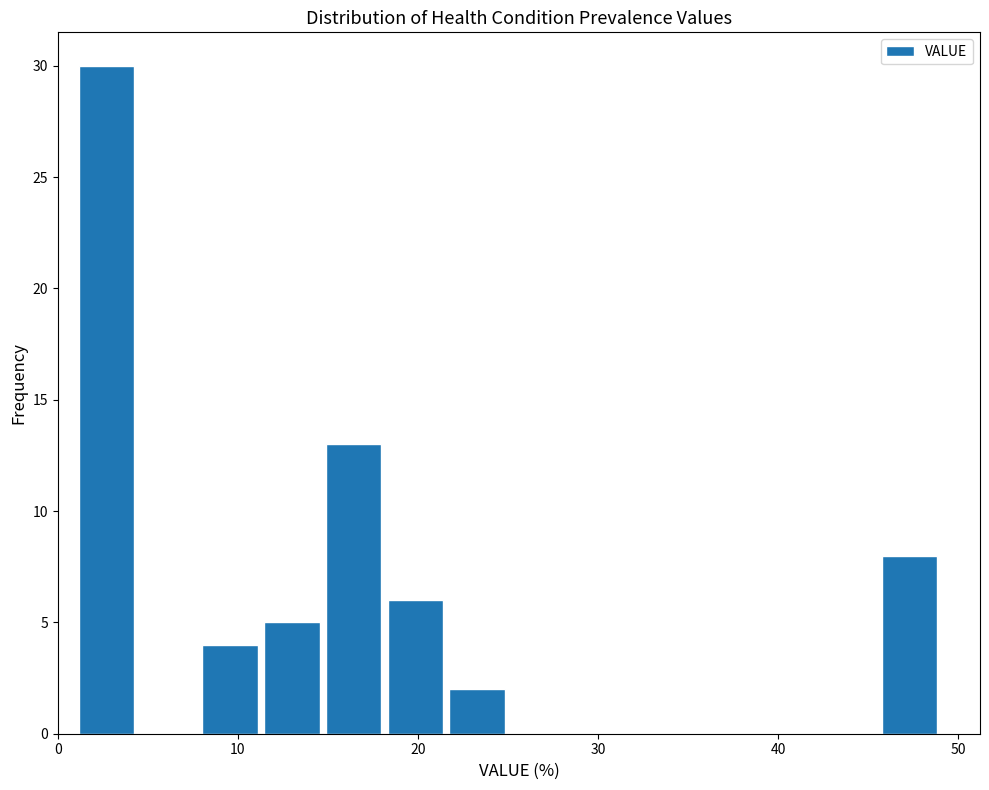

Around what value on the x-axis is the tallest bar? Give the approximate position of its centre, as read against the axis.

3